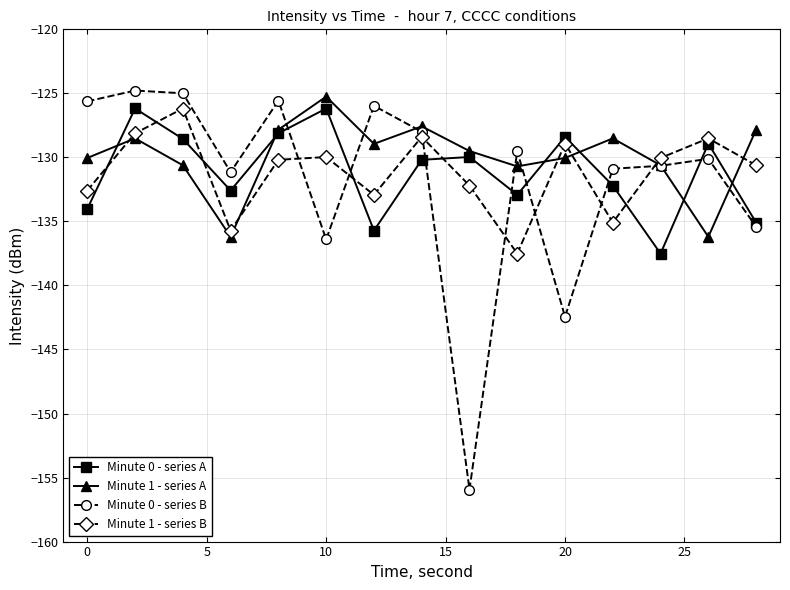

Which series has the widest spread of values?

Minute 0 - series B